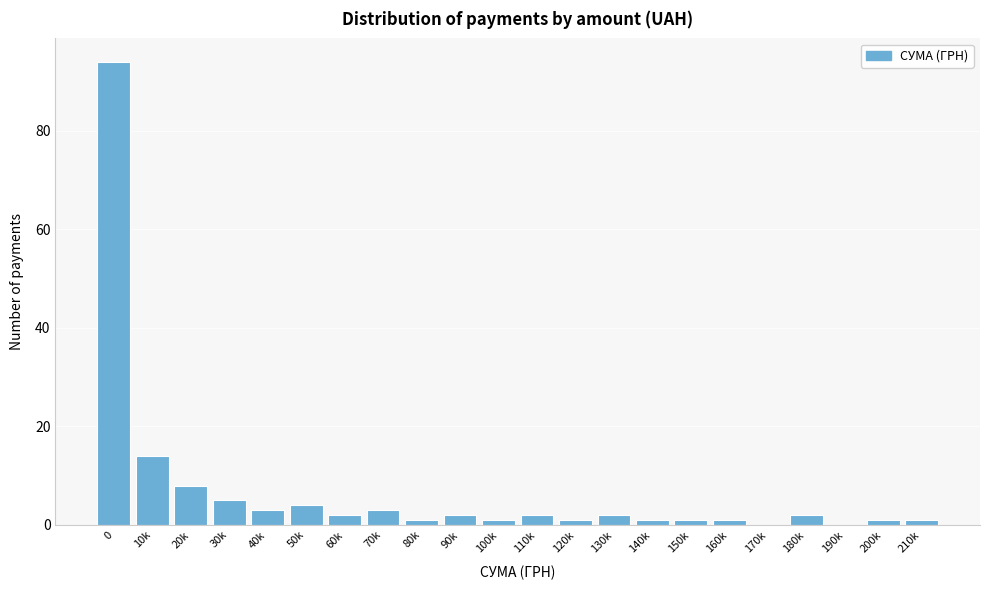

Reading left to right, extract all data points from this chart.

0=94	10k=14	20k=8	30k=5	40k=3	50k=4	60k=2	70k=3	80k=1	90k=2	100k=1	110k=2	120k=1	130k=2	140k=1	150k=1	160k=1	170k=0	180k=2	190k=0	200k=1	210k=1